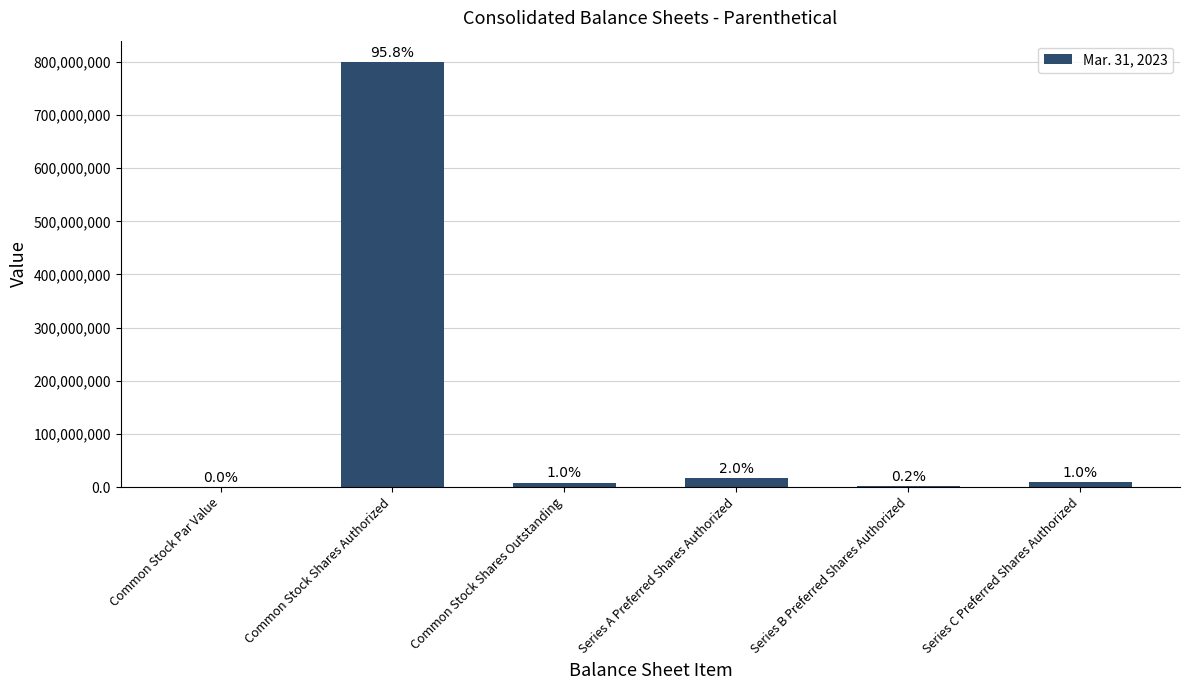

What is the maximum value shown in the chart?

800000000.0